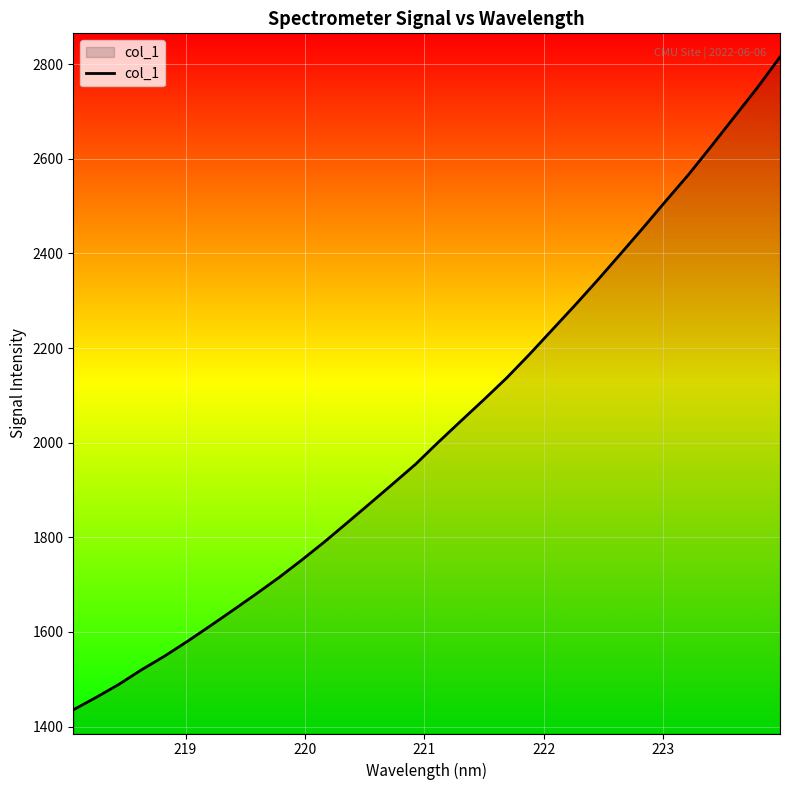

What is the smallest value displayed?

1435.5